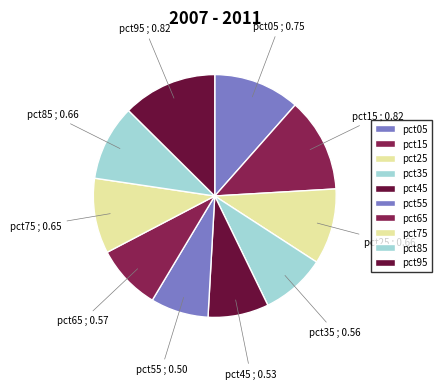

How many segments does this pie chart have?

10